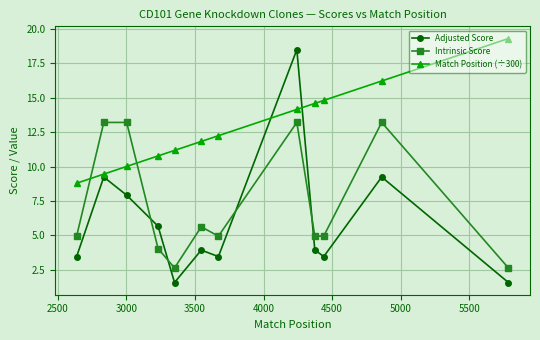

What is the difference between the maximum and minimum values in the Intrinsic Score series?

10.6